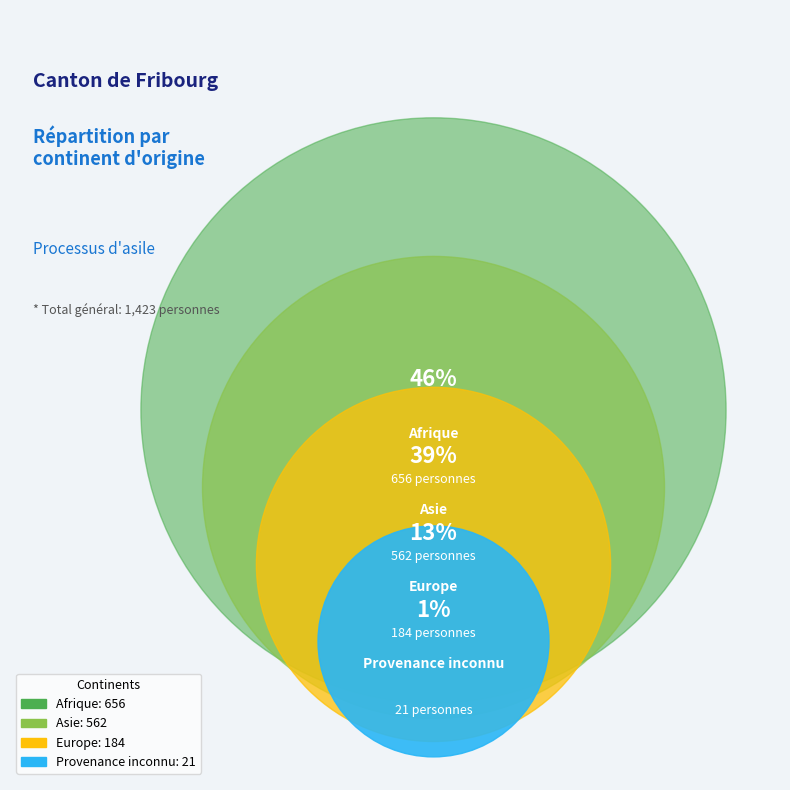

Combined, what portion of the pie is Afrique and Provenance inconnu?

47.6%